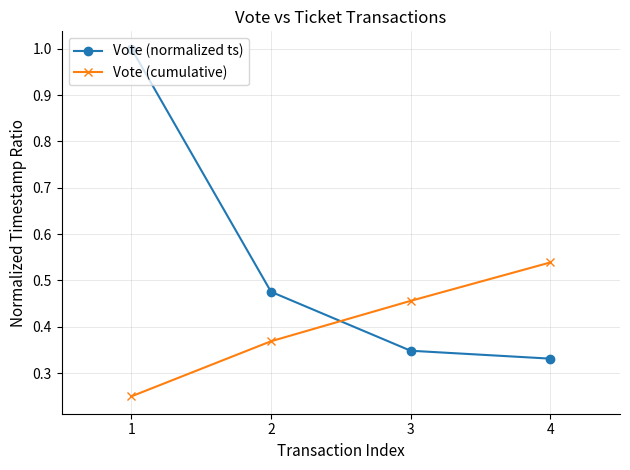

True or false: Vote (normalized ts) has more than 1 points higher than both neighbors.

False